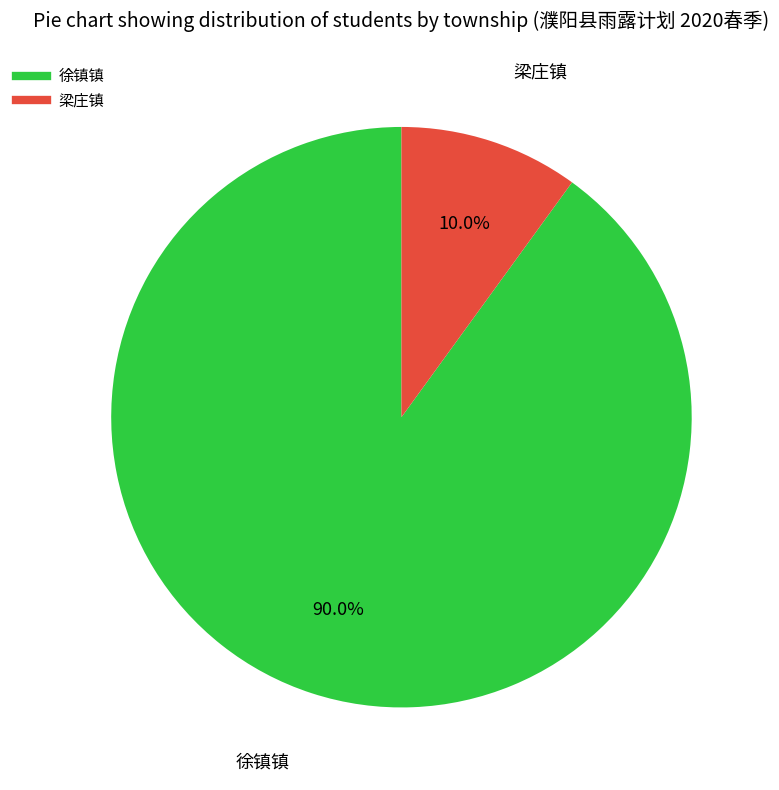

To the nearest percent, what is the combined percentage of 徐镇镇 and 梁庄镇?

100%